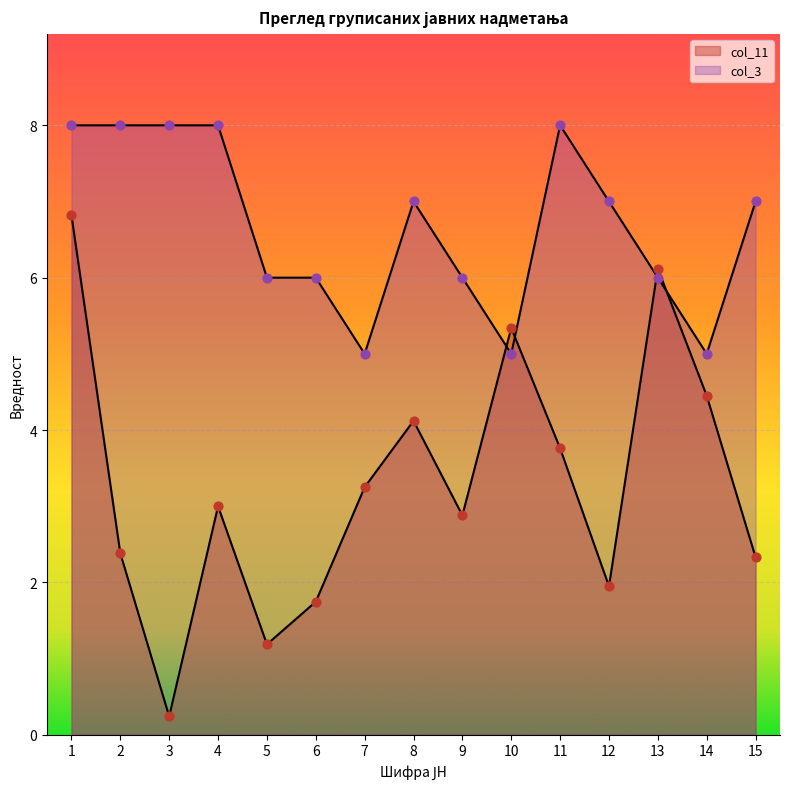

Which series has the largest total across all categories?

col_3